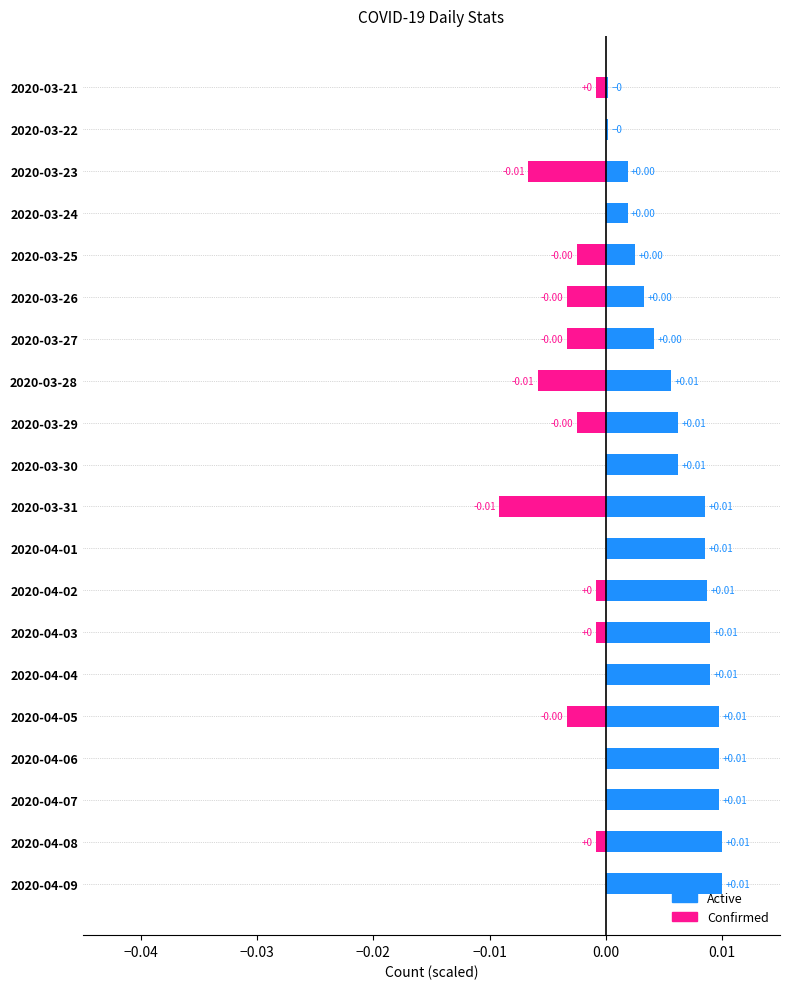

List the series in order of their peak value, lowest first.

Confirmed, Active